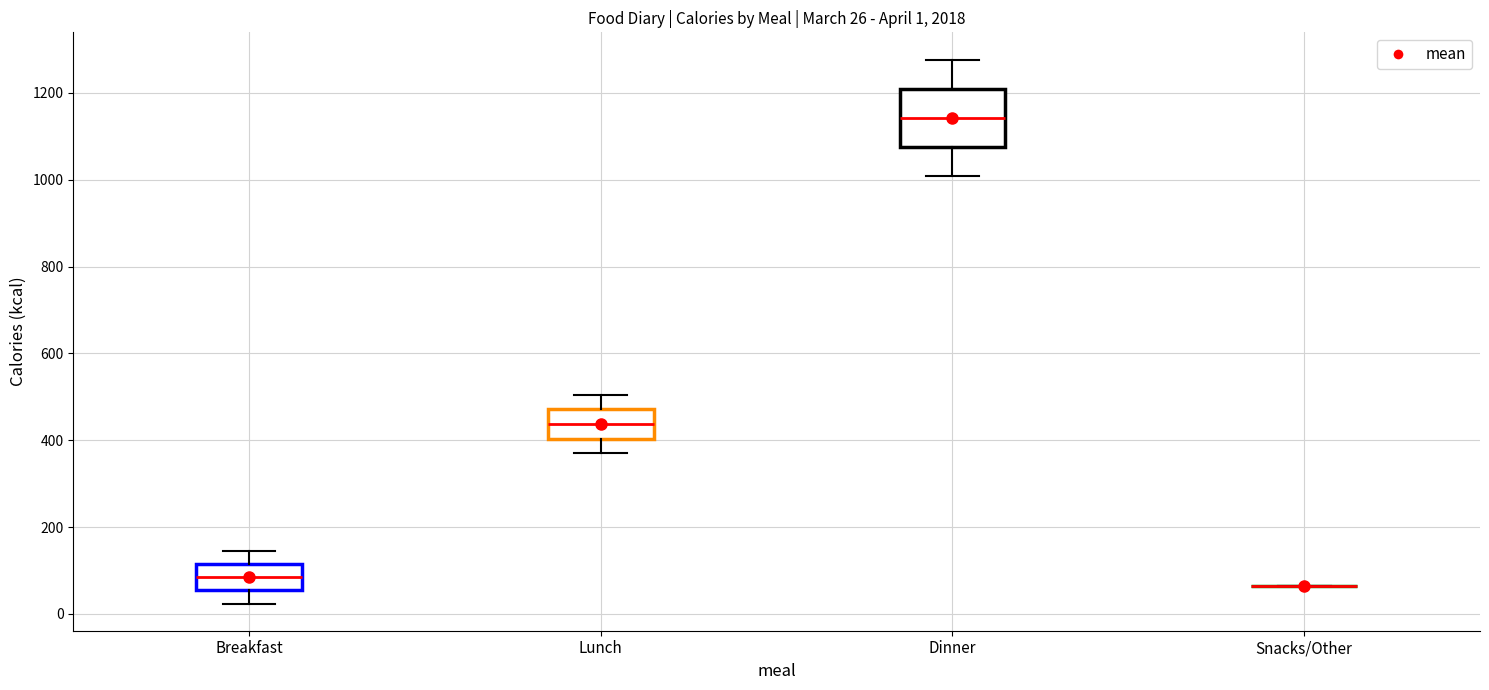

Which box is the tallest, from its lower edge to its upper edge?

Dinner